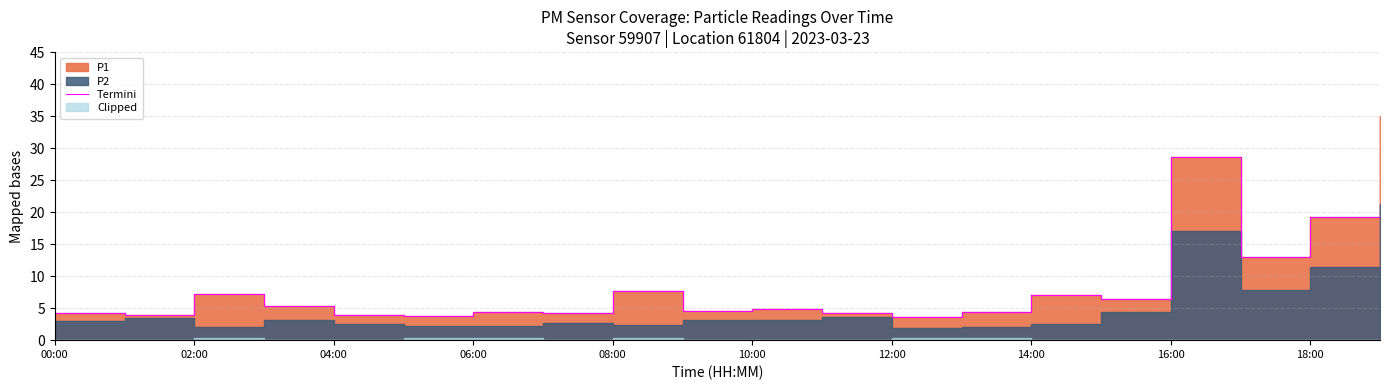

What is the label of the 16th point from the left?

15